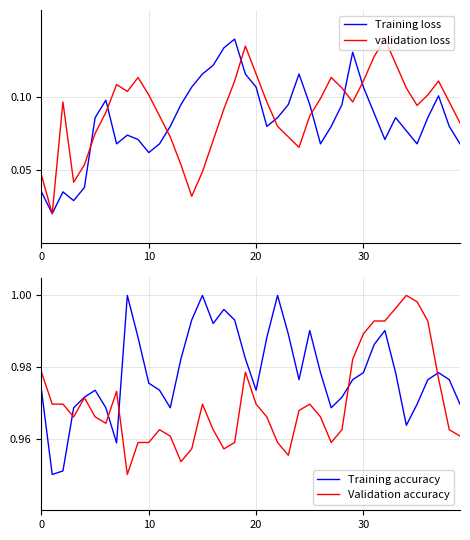

At how many categories does at least one series exceed 0?

40